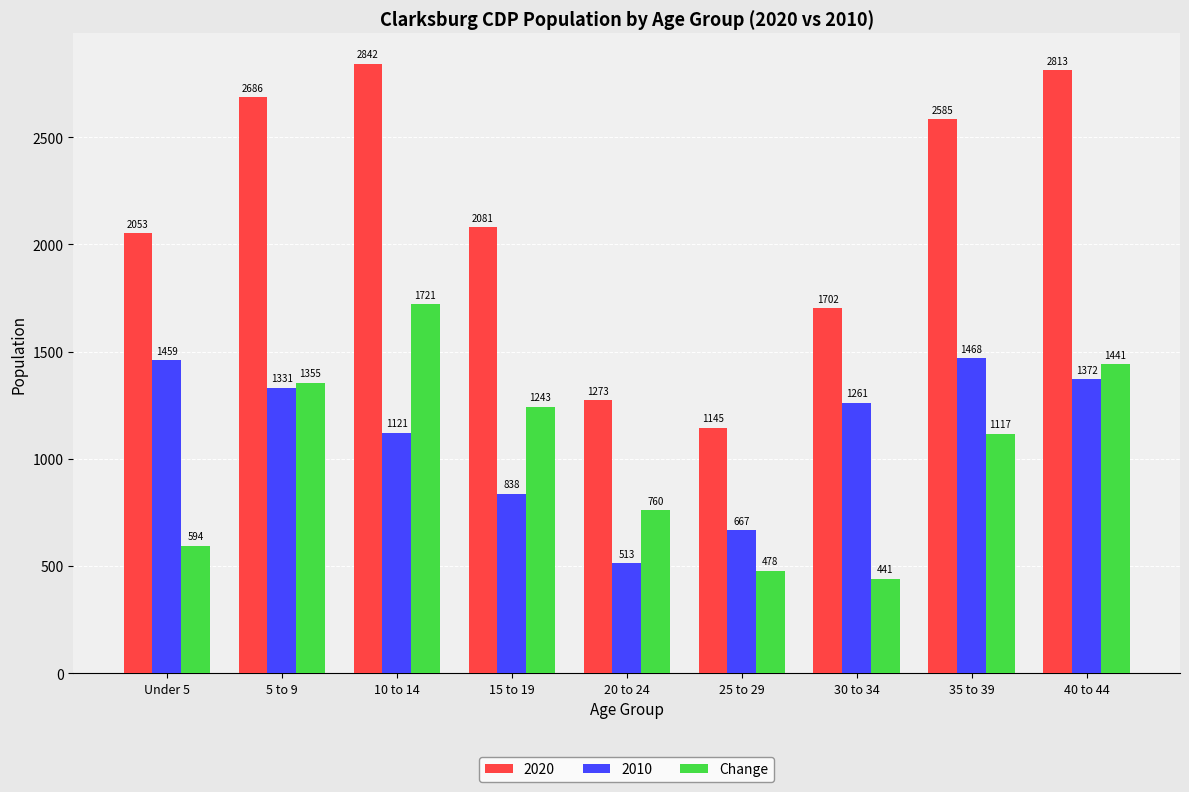

How many data points does each series have?

9